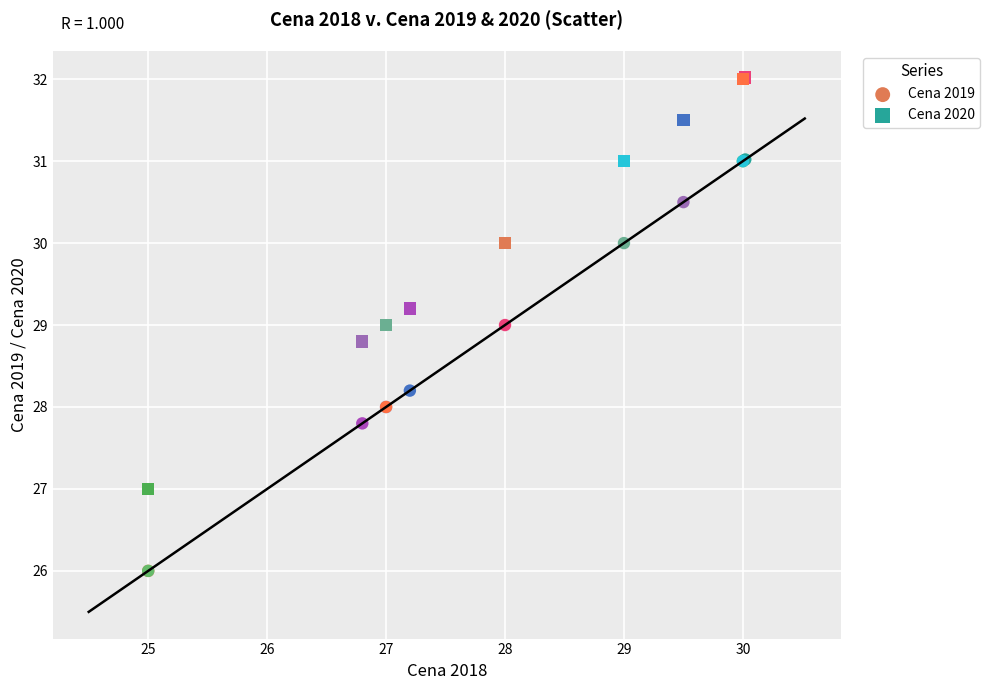

What are all the series names shown in the legend?

Cena 2019, Cena 2020